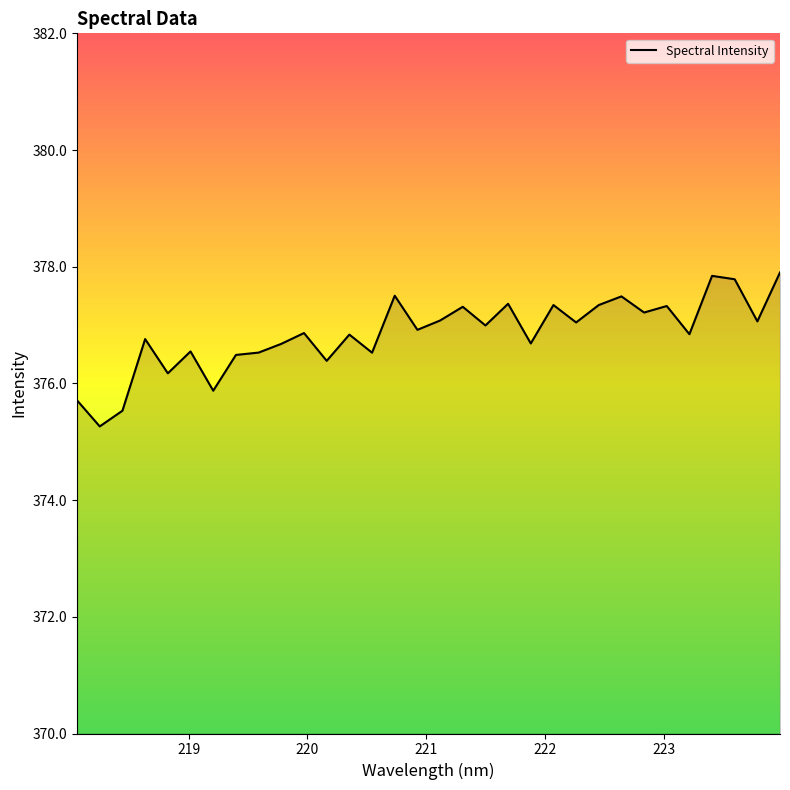

What is the difference between the maximum and minimum values?

2.6